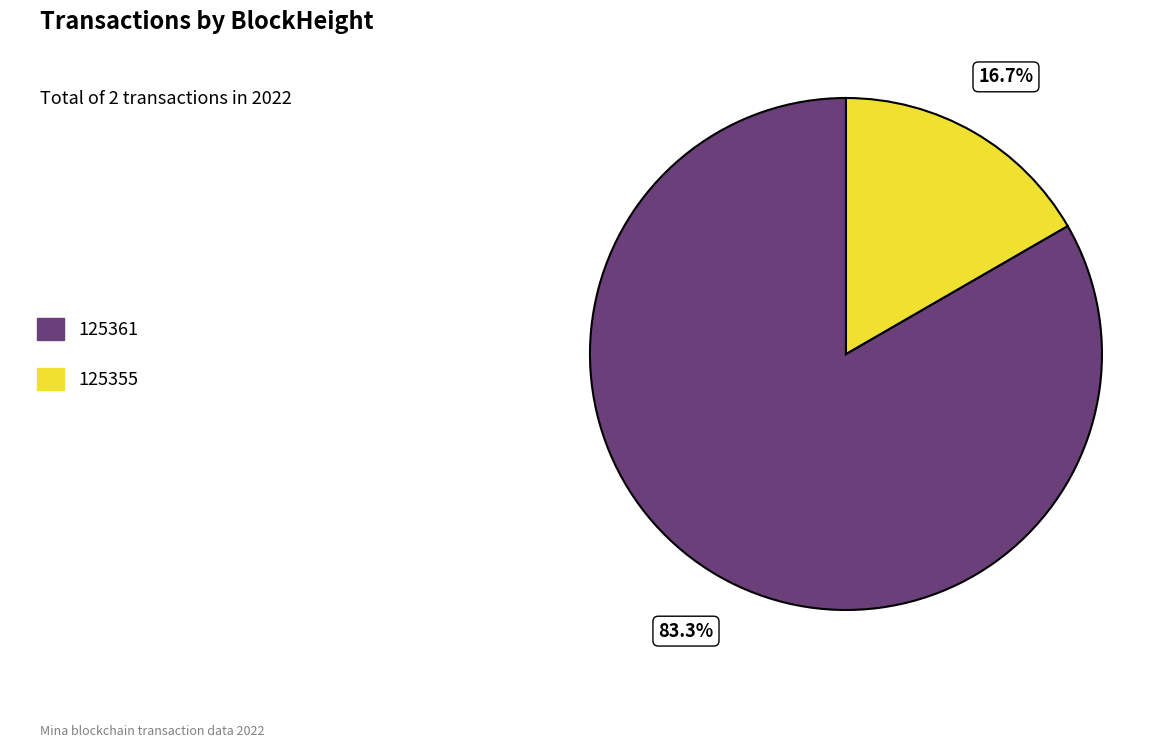

How many segments does this pie chart have?

2